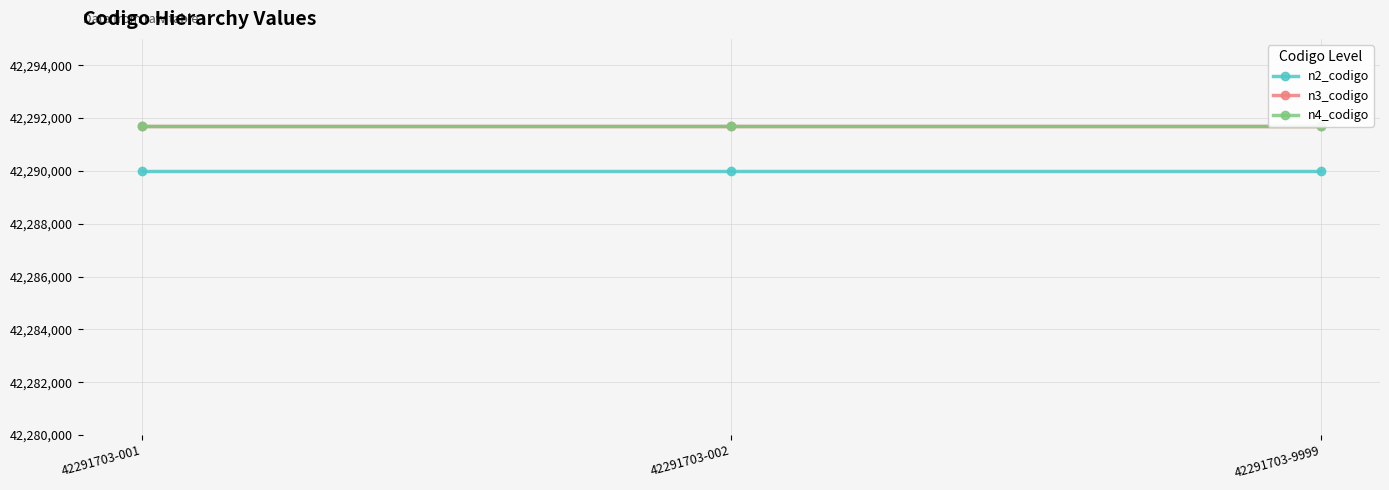

What is the minimum value shown in the chart?

42290000